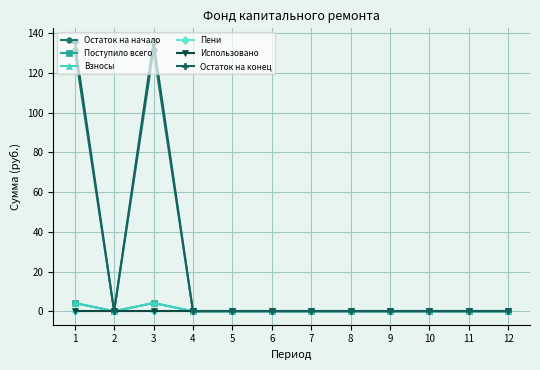

Does the chart have visible grid lines?

Yes